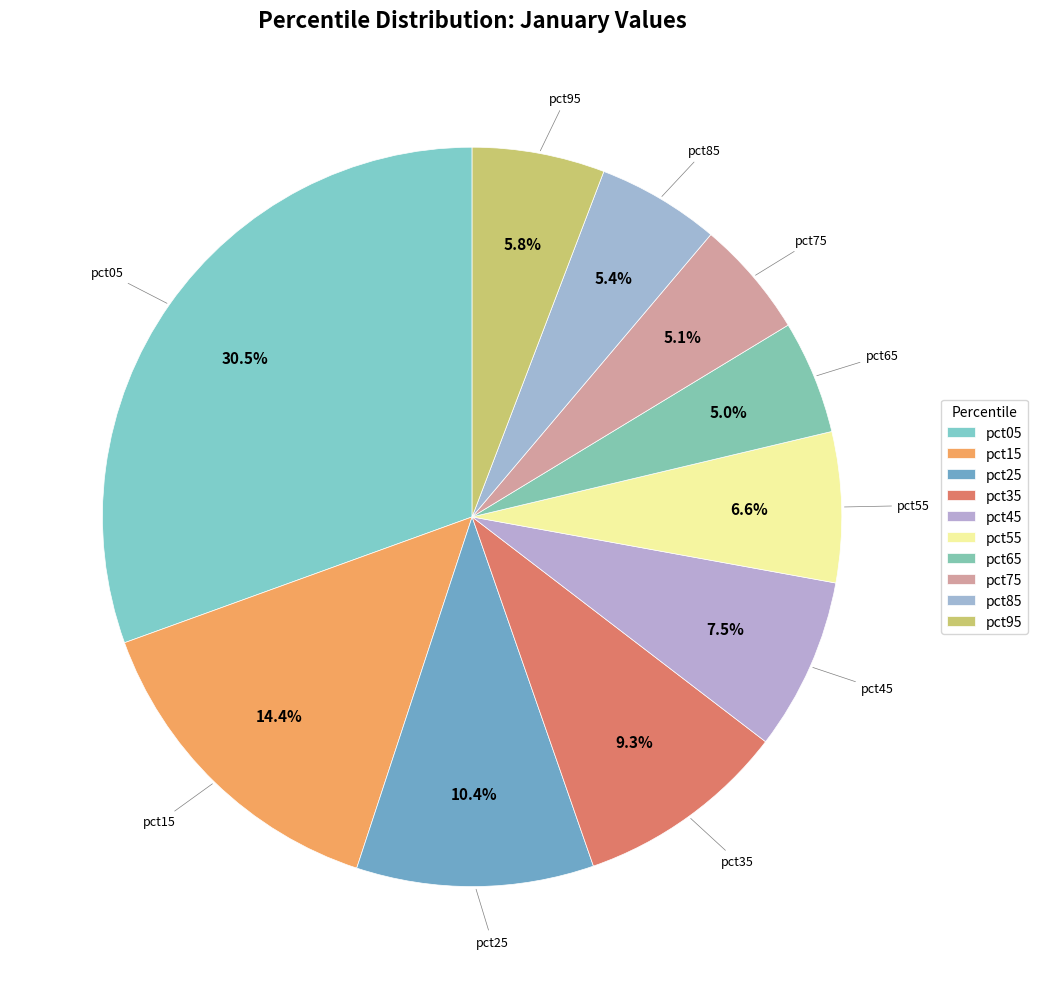

What percentage is the pct75 slice, to the nearest percent?

5%